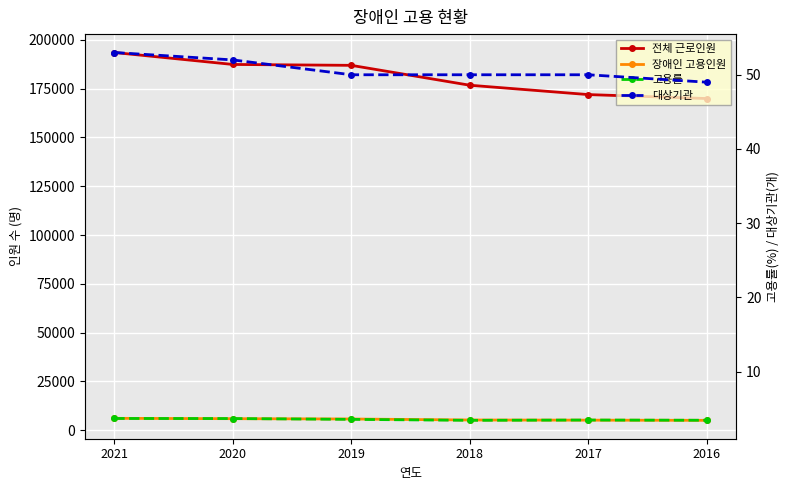

What is the greatest value displayed?

193564.0